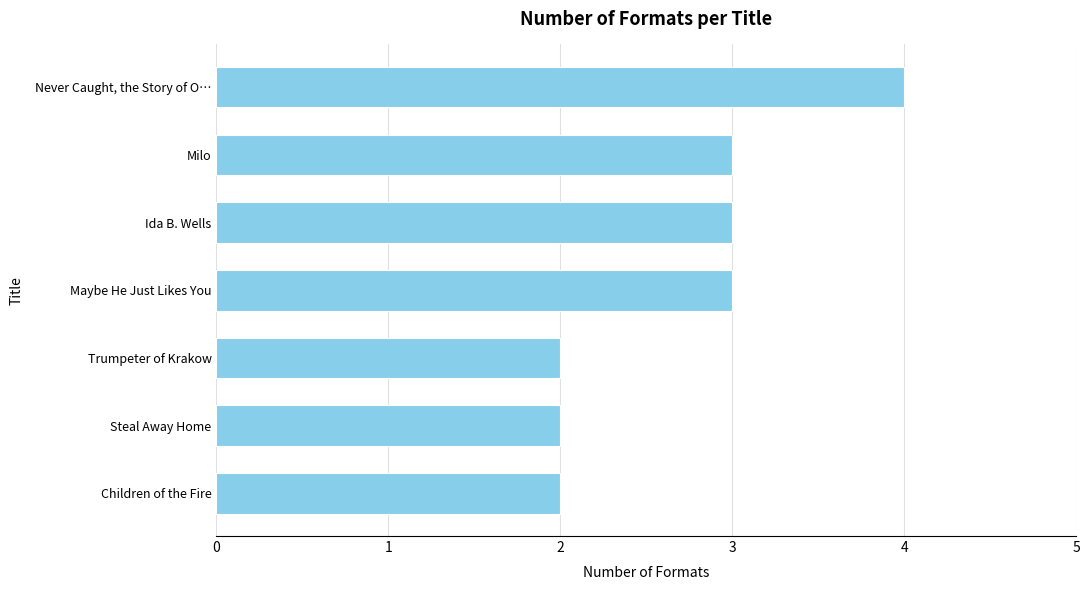

Read the value at Ida B. Wells.

3